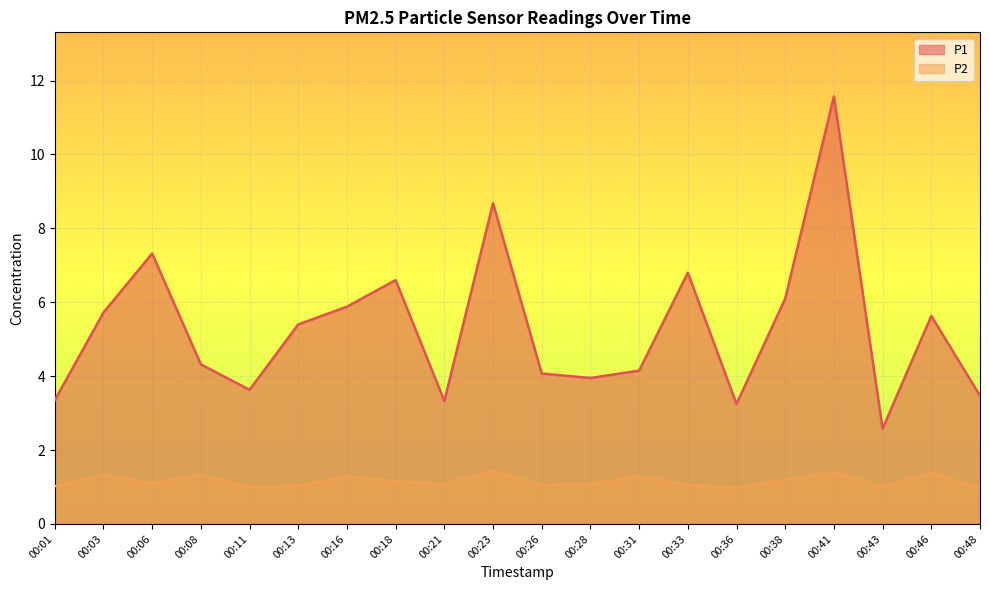

Which category has the lowest value in the P2 series?

00:36